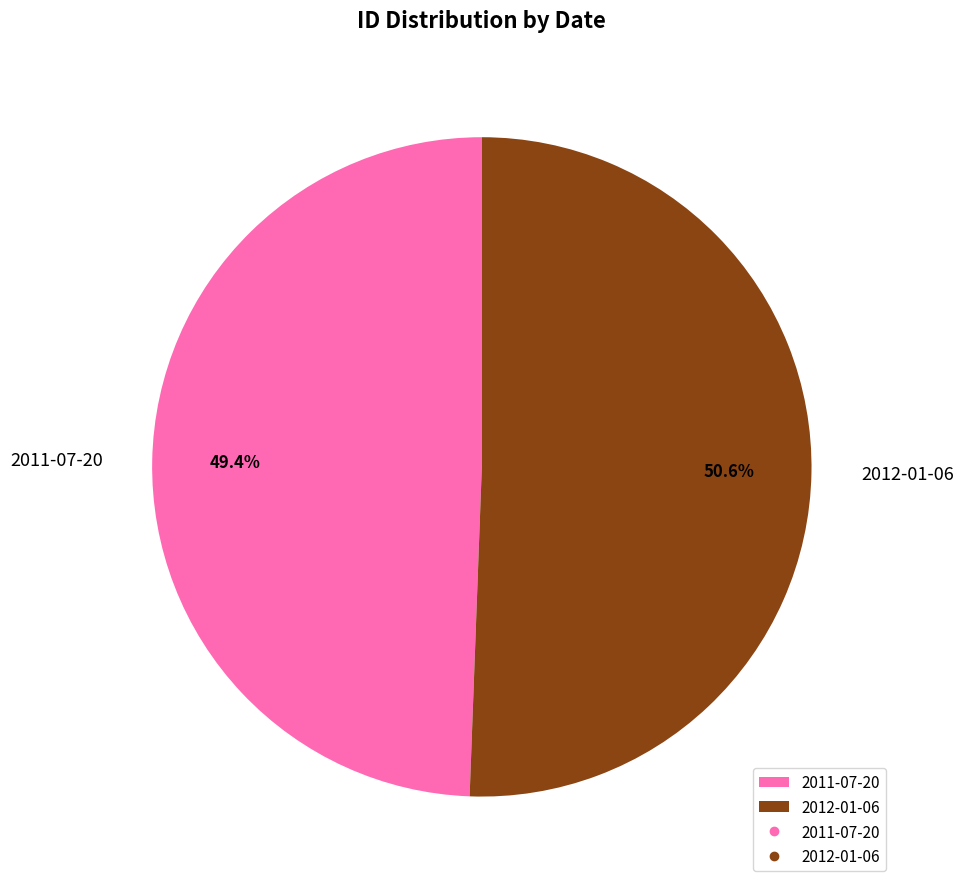

Rank the categories by value from lowest to highest.

2011-07-20, 2012-01-06